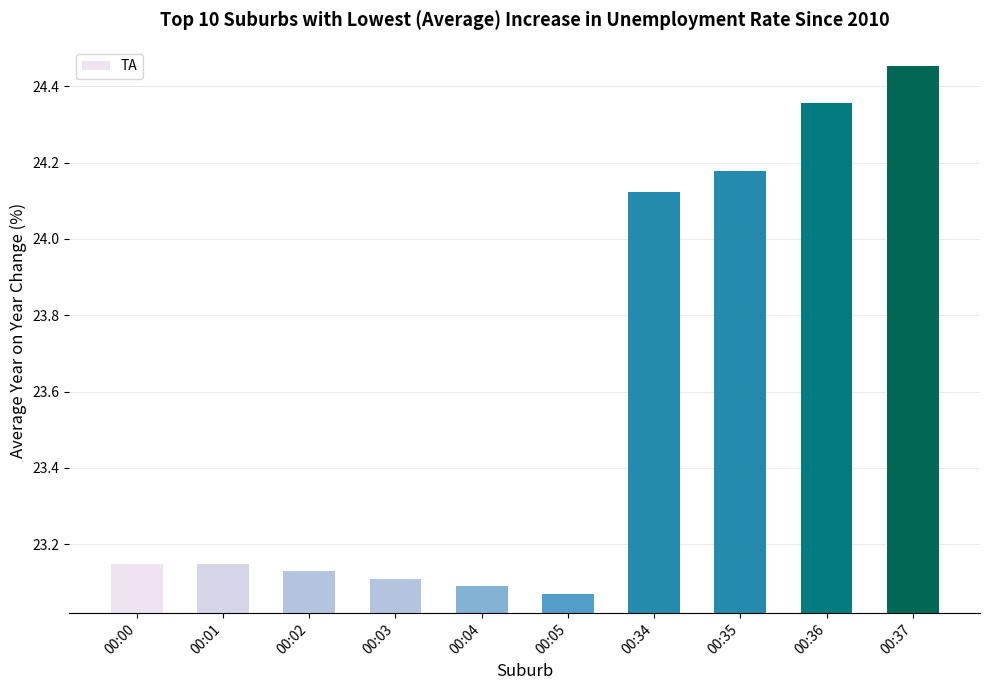

What is the sum of the values at 00:01 and 00:37?

47.6